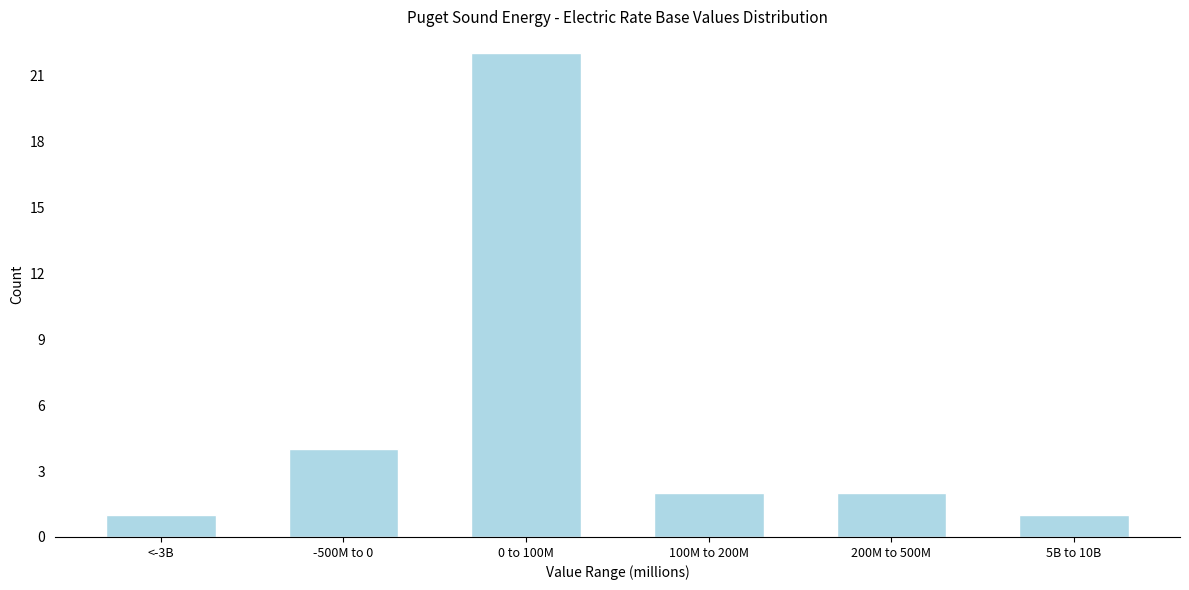

Reading left to right, transcribe all the data shown in this chart.

1	4	22	2	2	1